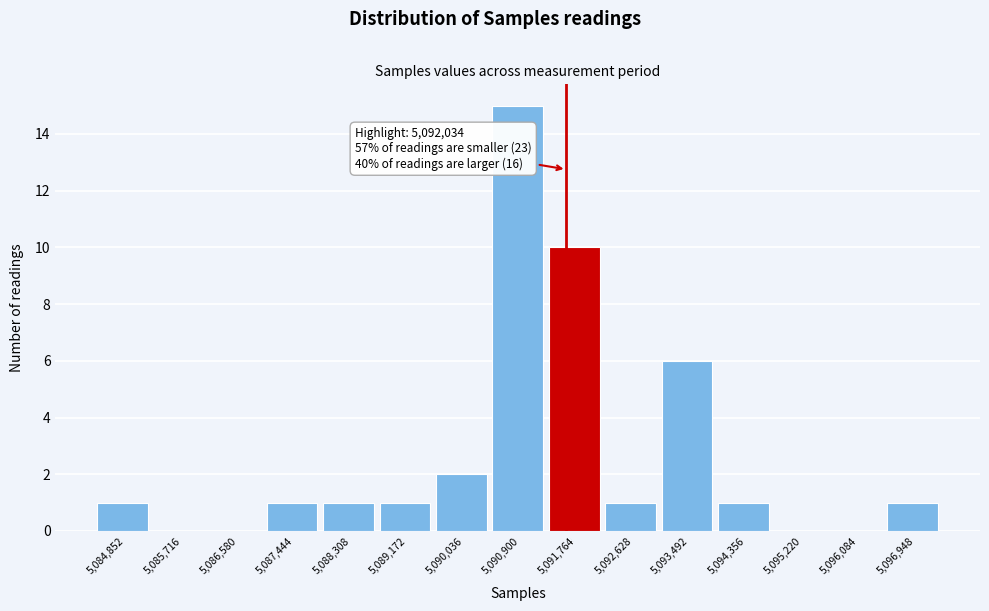

Reading right to left, list all the values displayed in this chart.

5,096,948=1	5,096,084=0	5,095,220=0	5,094,356=1	5,093,492=6	5,092,628=1	5,091,764=10	5,090,900=15	5,090,036=2	5,089,172=1	5,088,308=1	5,087,444=1	5,086,580=0	5,085,716=0	5,084,852=1